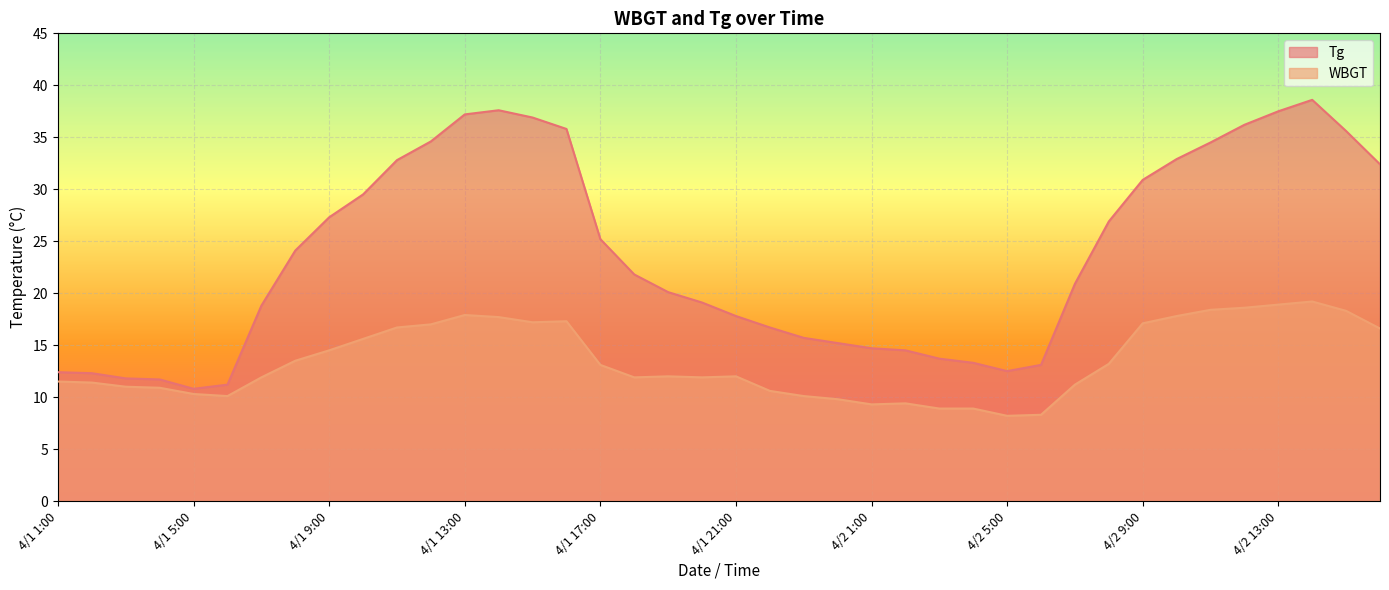

Rank the categories by WBGT value from highest to lowest.

4/2 14:00, 4/2 13:00, 4/2 12:00, 4/2 11:00, 4/2 15:00, 4/1 13:00, 4/2 10:00, 4/1 14:00, 4/1 16:00, 4/1 15:00, 4/2 9:00, 4/1 12:00, 4/1 11:00, 4/2 16:00, 4/1 10:00, 4/1 9:00, 4/1 8:00, 4/2 8:00, 4/1 17:00, 4/1 19:00, 4/1 21:00, 4/1 7:00, 4/1 18:00, 4/1 20:00, 4/1 1:00, 4/1 2:00, 4/2 7:00, 4/1 3:00, 4/1 4:00, 4/1 22:00, 4/1 5:00, 4/1 6:00, 4/1 23:00, 4/1 24:00, 4/2 2:00, 4/2 1:00, 4/2 3:00, 4/2 4:00, 4/2 6:00, 4/2 5:00